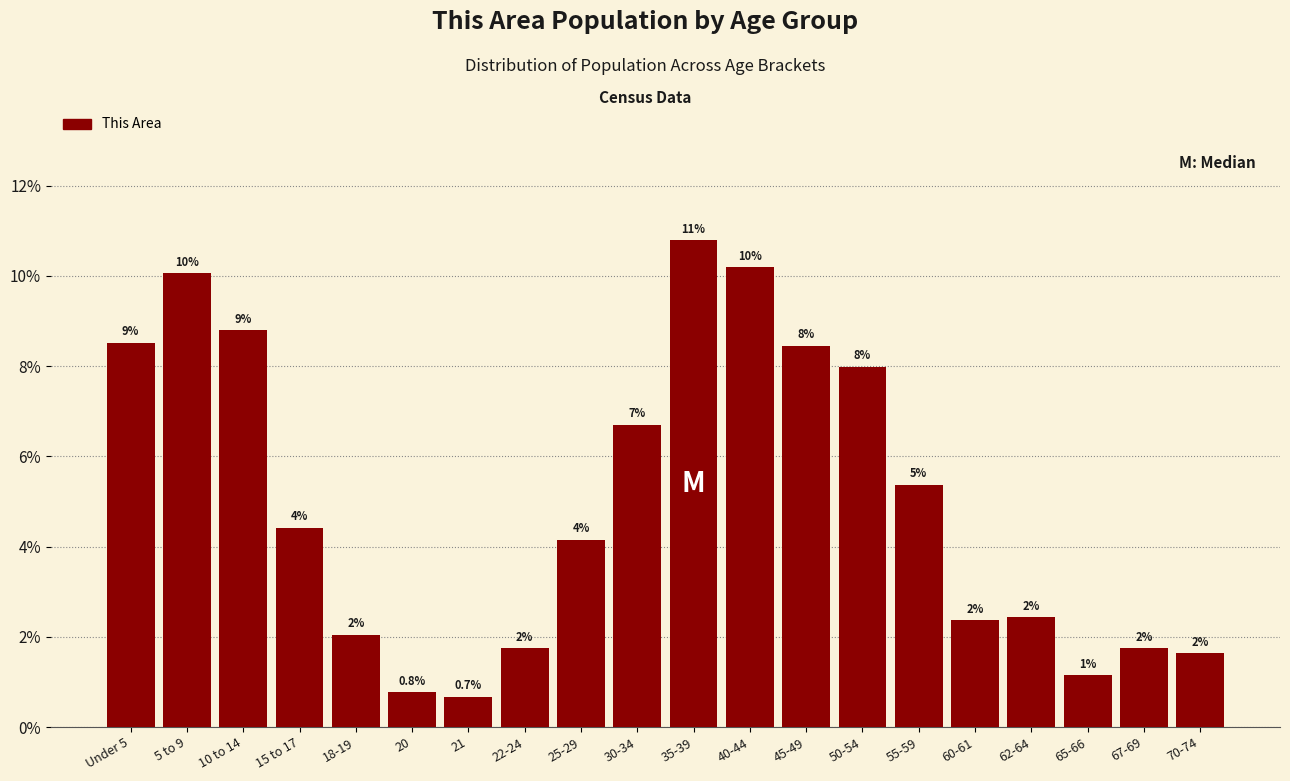

What is the greatest value displayed?

10.8